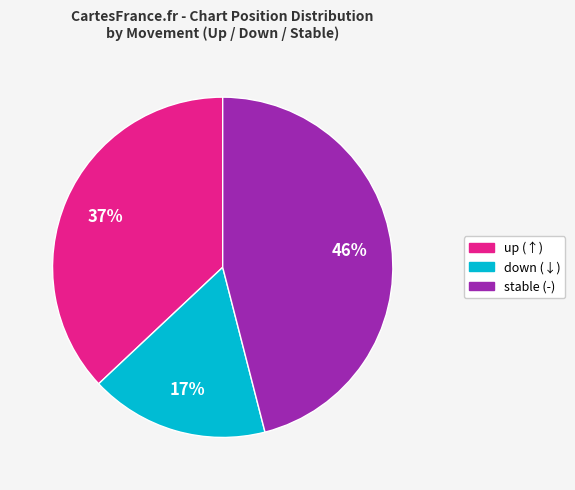

Is there a majority slice in this chart?

No